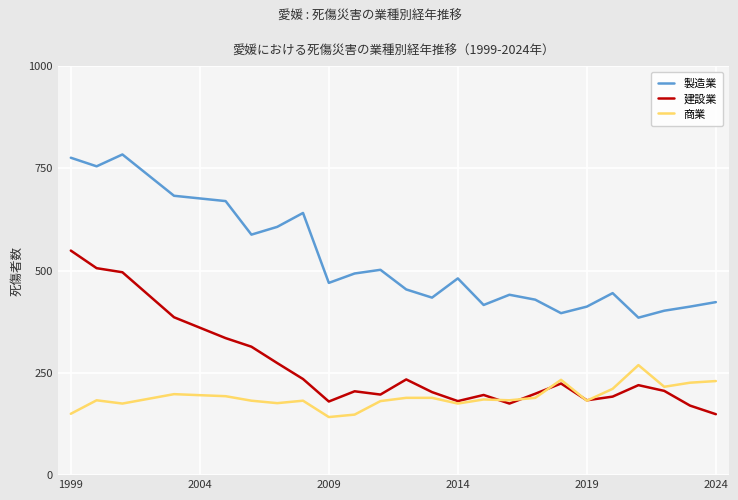

Rank the series by their average value, from lowest to highest.

商業, 建設業, 製造業